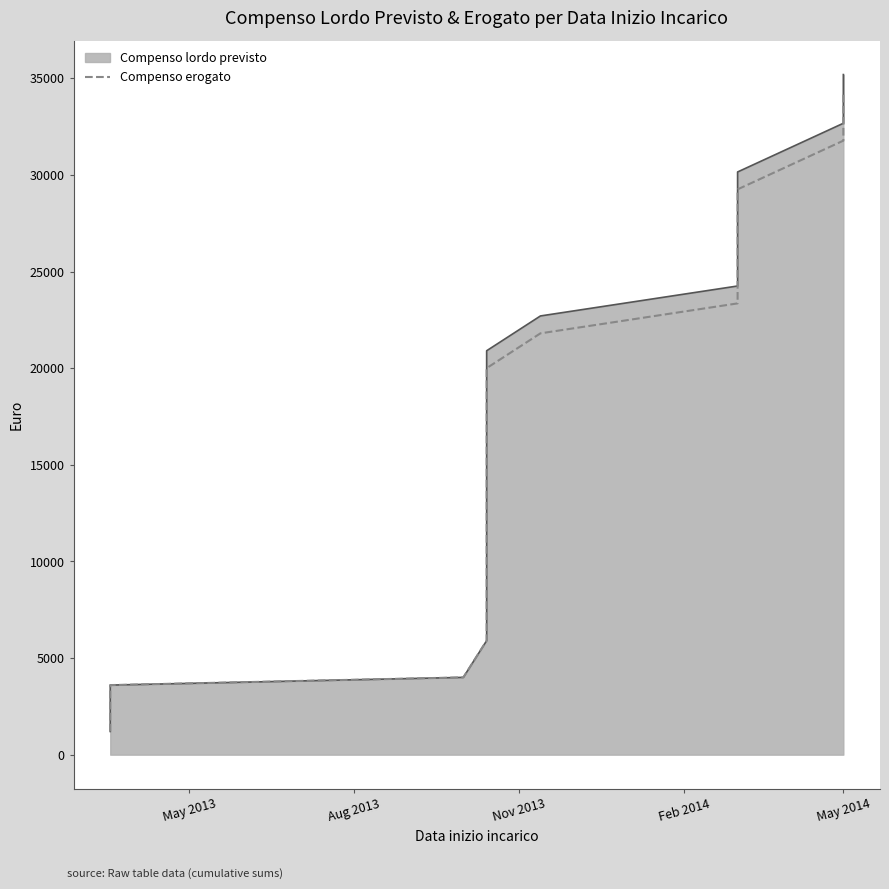

How many lines are shown in the chart?

1